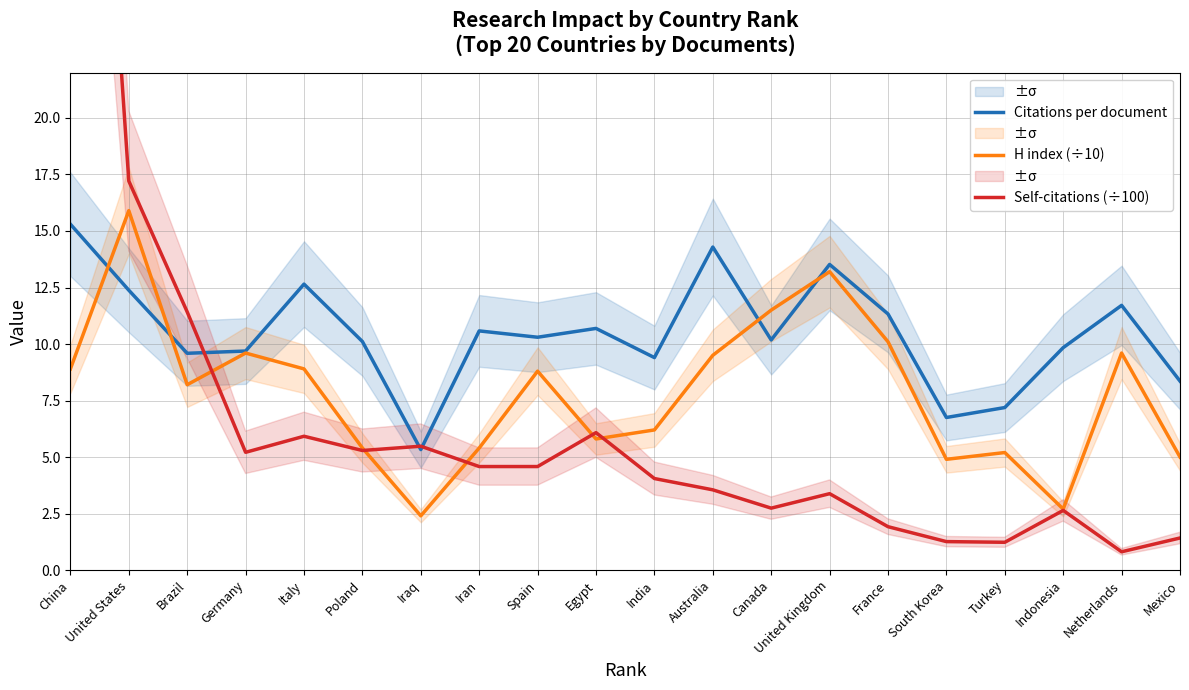

After their last crossing, which series has the higher values: H index (÷10) or Self-citations (÷100)?

H index (÷10)